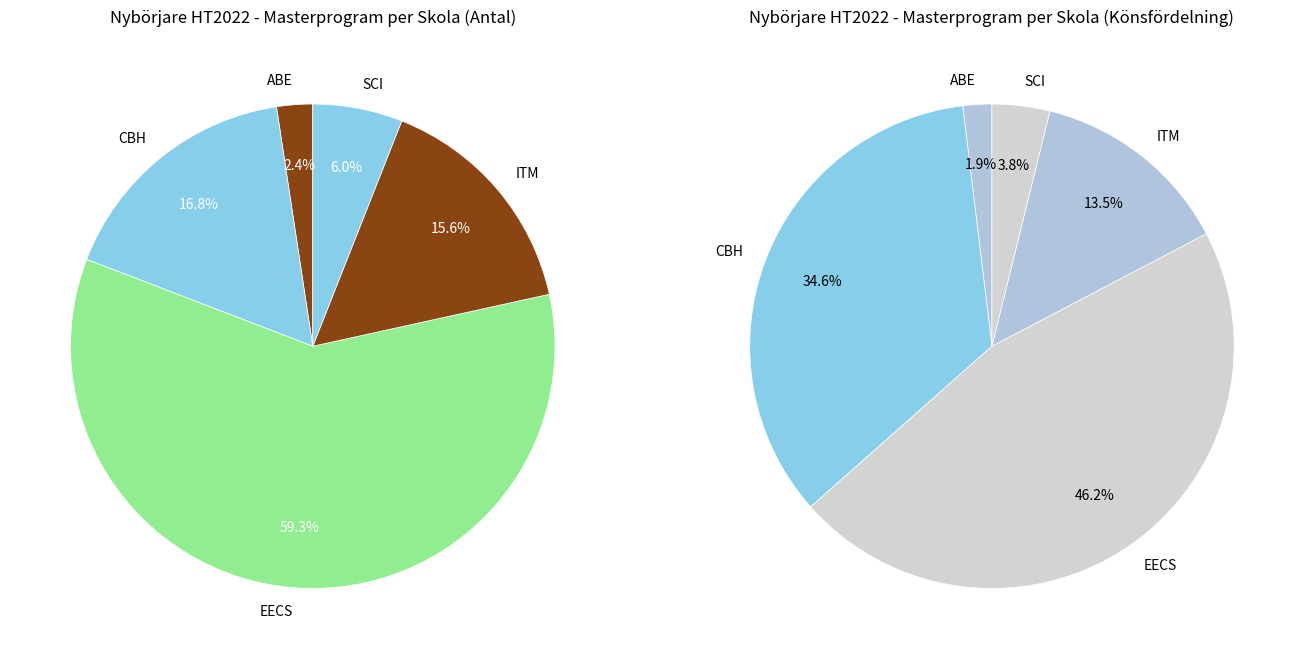

Is the sum of ITM and CBH greater than half?

No